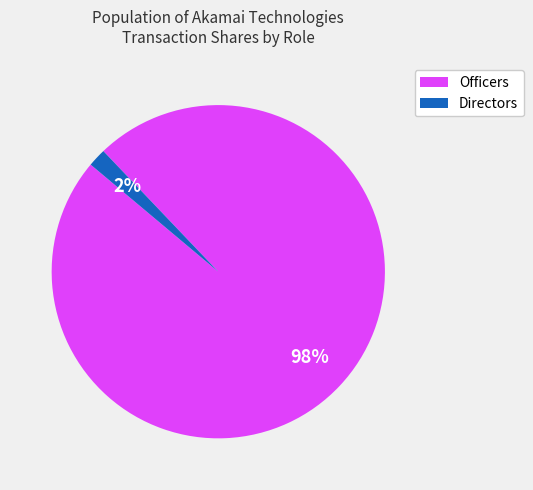

Is there any slice that represents more than half of the pie?

Yes